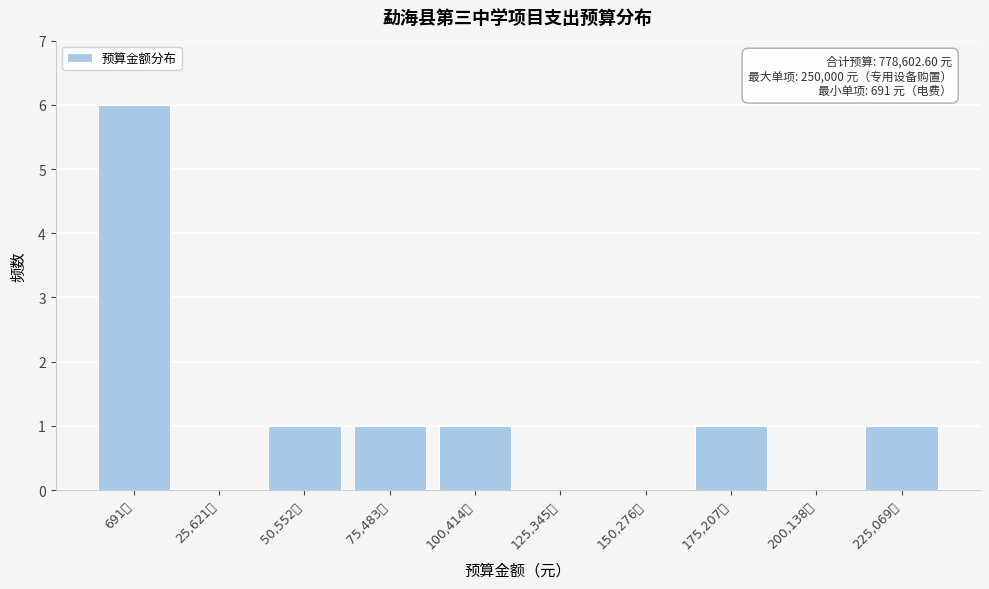

Reading left to right, transcribe all the data shown in this chart.

691元=6	25,621元=0	50,552元=1	75,483元=1	100,414元=1	125,345元=0	150,276元=0	175,207元=1	200,138元=0	225,069元=1